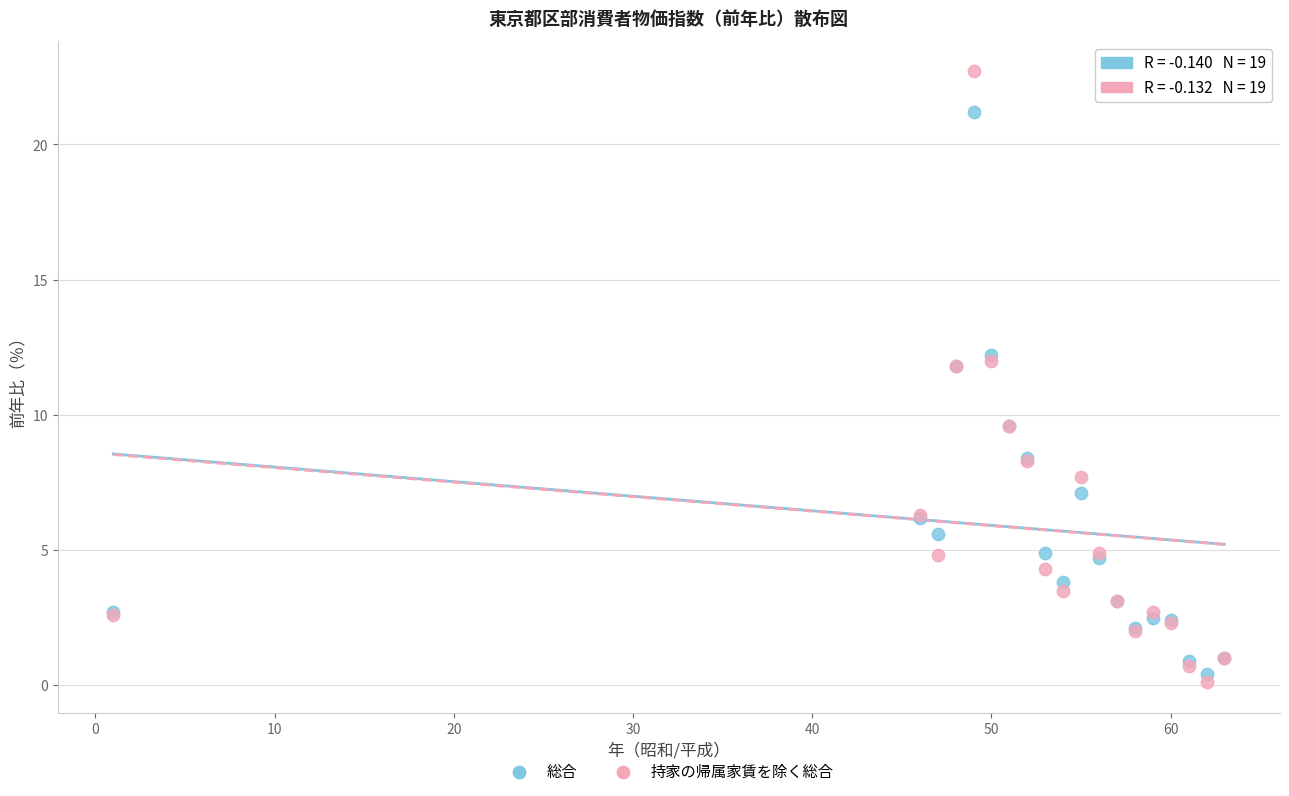

Which series has the largest Y range (max minus min)?

持家の帰属家賃を除く総合